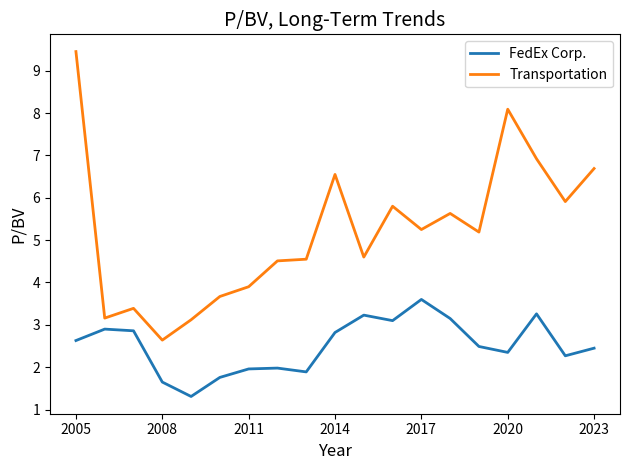

What is the minimum value for FedEx Corp.?

1.3